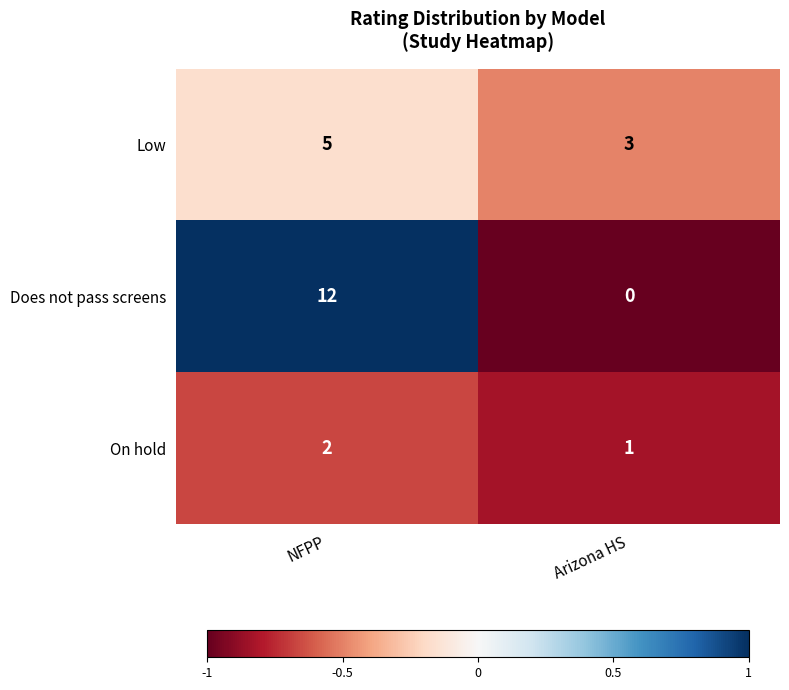

The value of Does not pass screens at Arizona HS is -5. True or false?

False